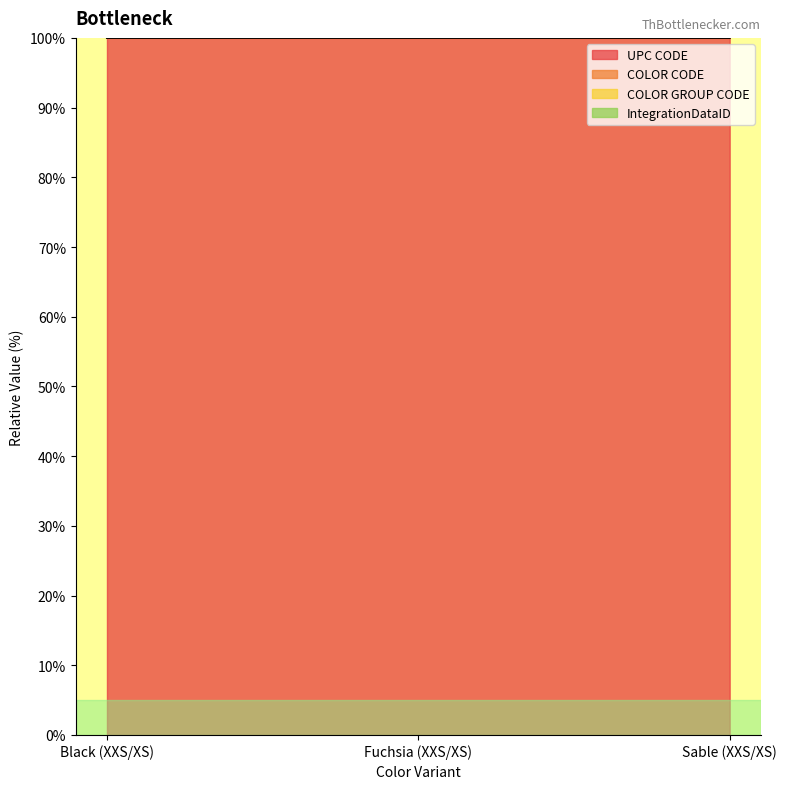

What is the label of the 3rd point from the right?

Black (XXS/XS)